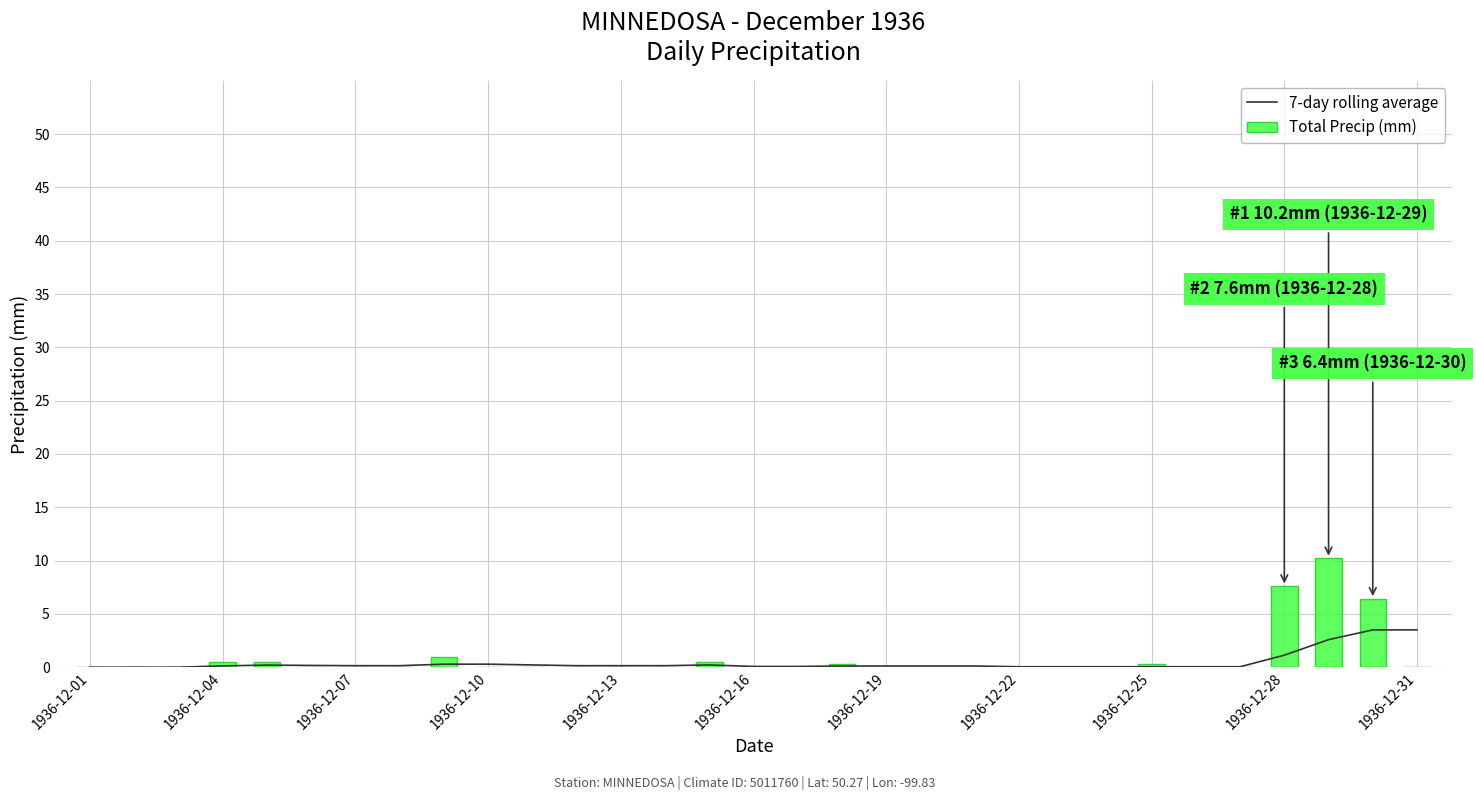

The Total Precip (mm) series shows 0.5 at 14. True or false?

True